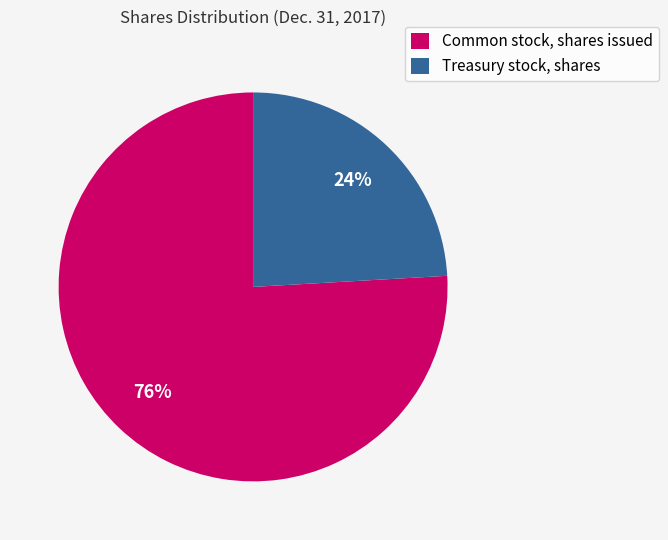

To the nearest percent, what is the average slice percentage?

50%